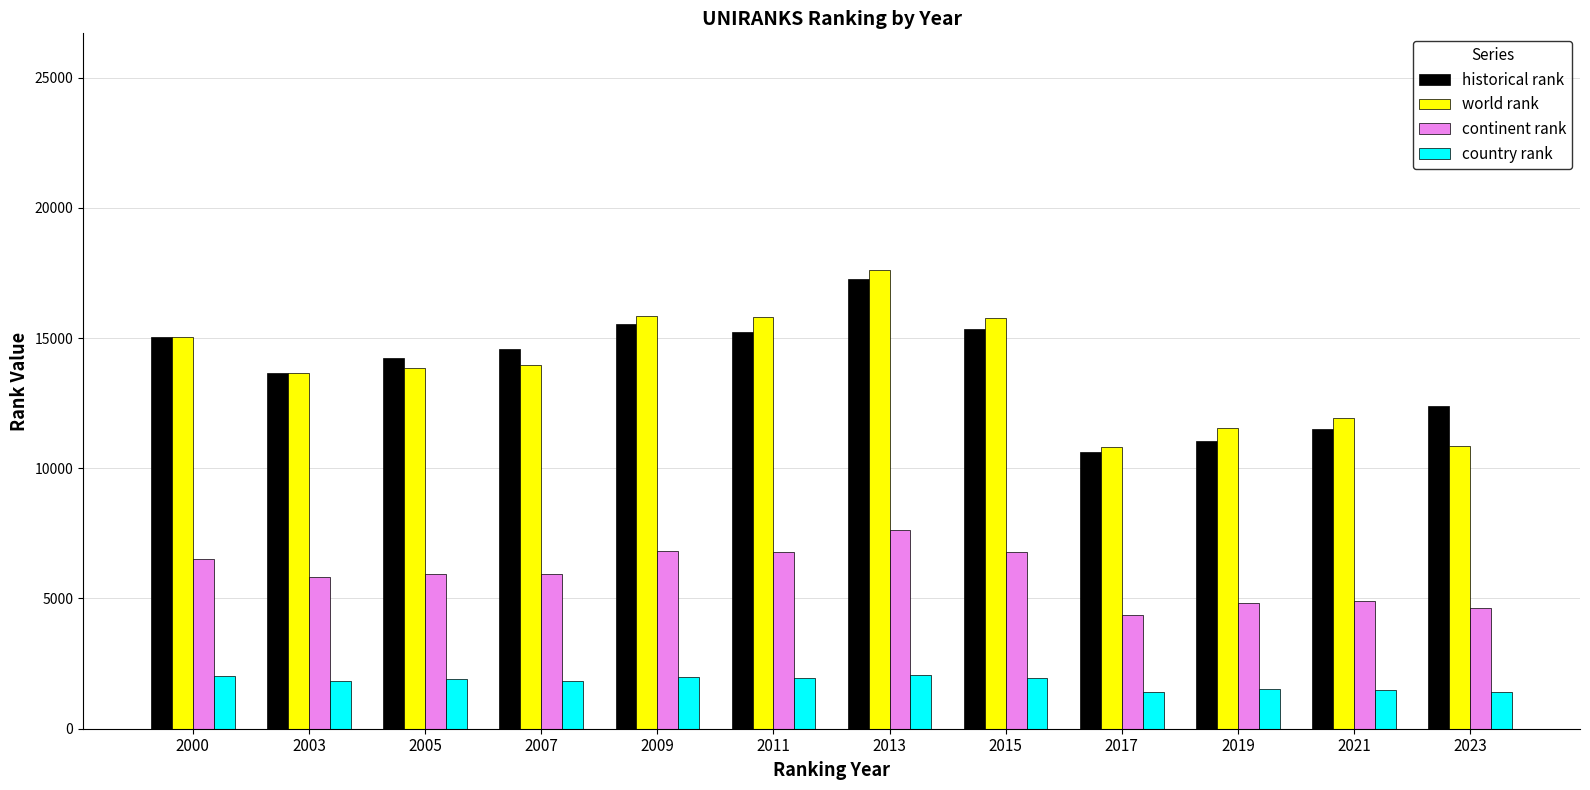

Which series has the widest spread of values?

world rank